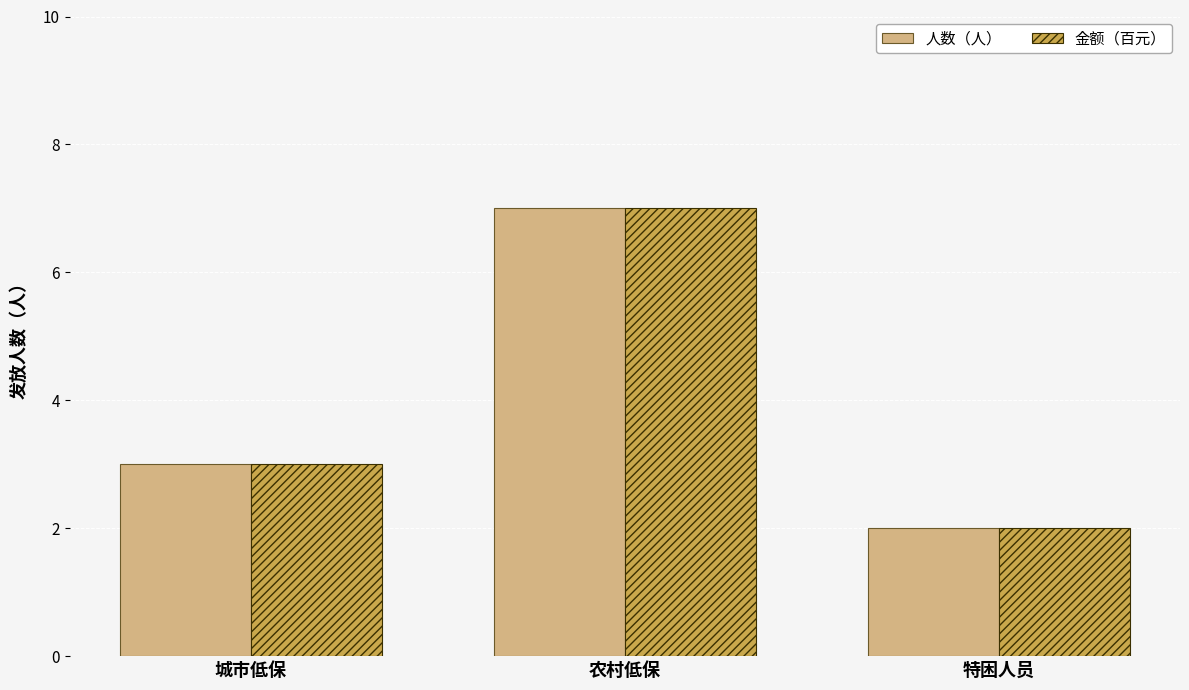

Reading left to right, transcribe all the data shown in this chart.

人数（人）: 城市低保=3	农村低保=7	特困人员=2
金额（百元）: 城市低保=3	农村低保=7	特困人员=2